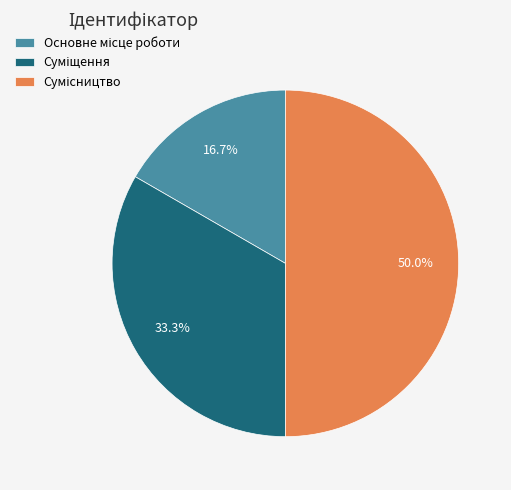

To the nearest percent, what is the average slice percentage?

33%